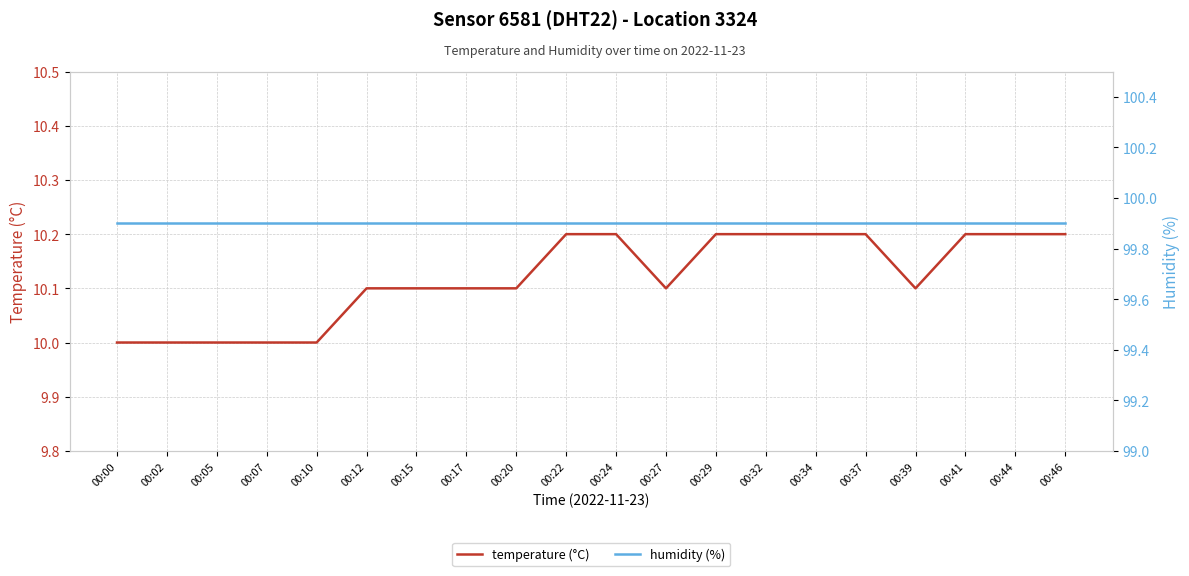

At 00:34, list the series in order from smallest to largest.

temperature (°C), humidity (%)